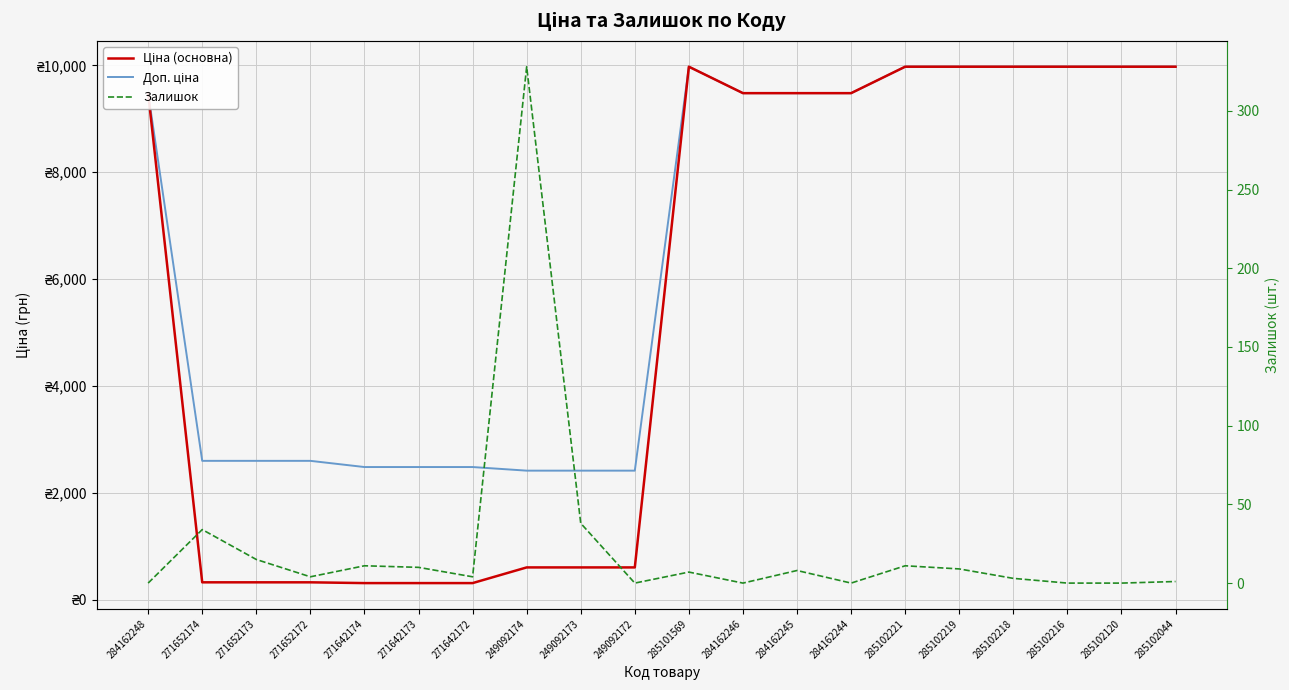

How many lines are shown in the chart?

3